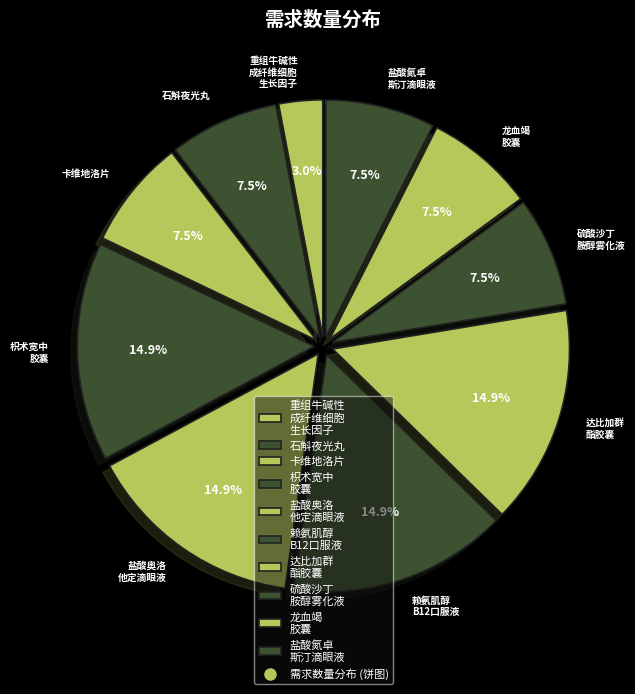

Which category has the smallest portion of the pie?

重组牛碱性 成纤维细胞 生长因子